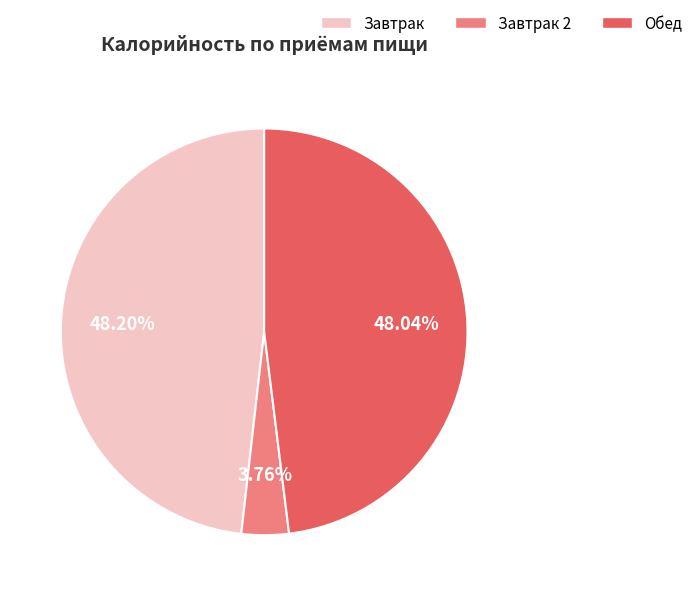

Is there any slice that represents more than half of the pie?

No